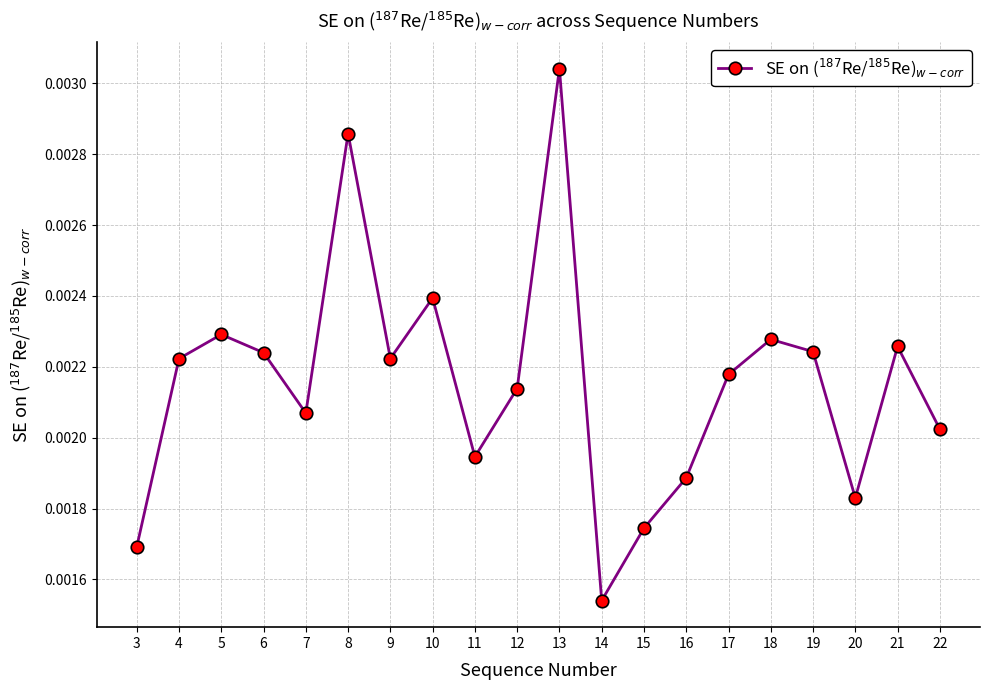

At which category does the chart reach its peak across all series?

13